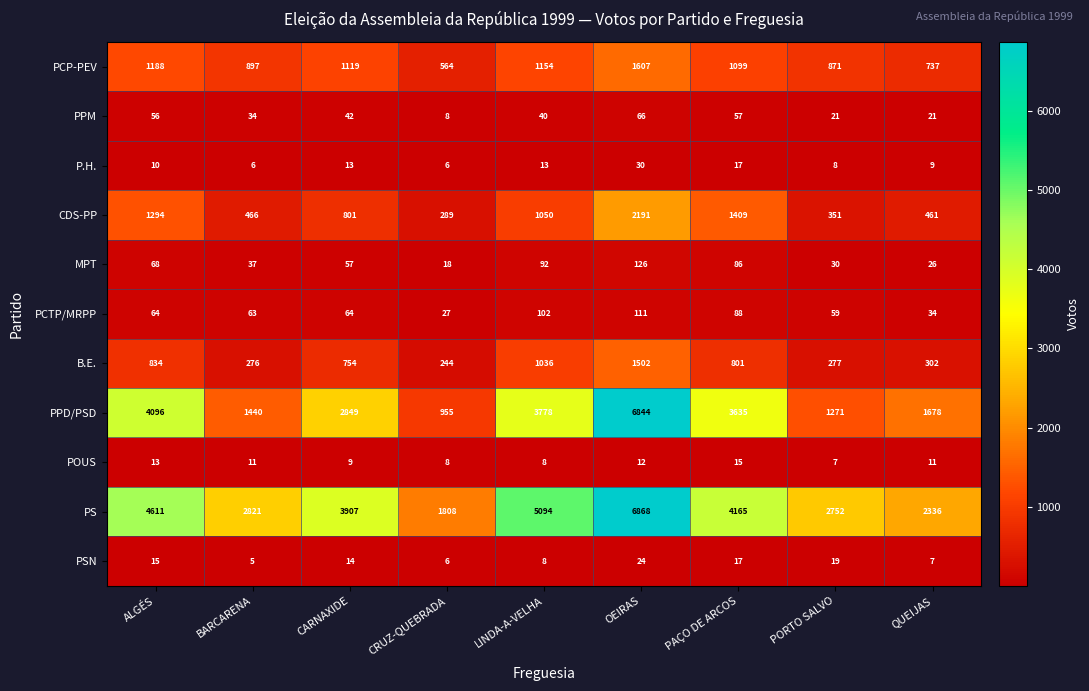

Rank the series at BARCARENA from lowest to highest value.

PSN, P.H., POUS, PPM, MPT, PCTP/MRPP, B.E., CDS-PP, PCP-PEV, PPD/PSD, PS